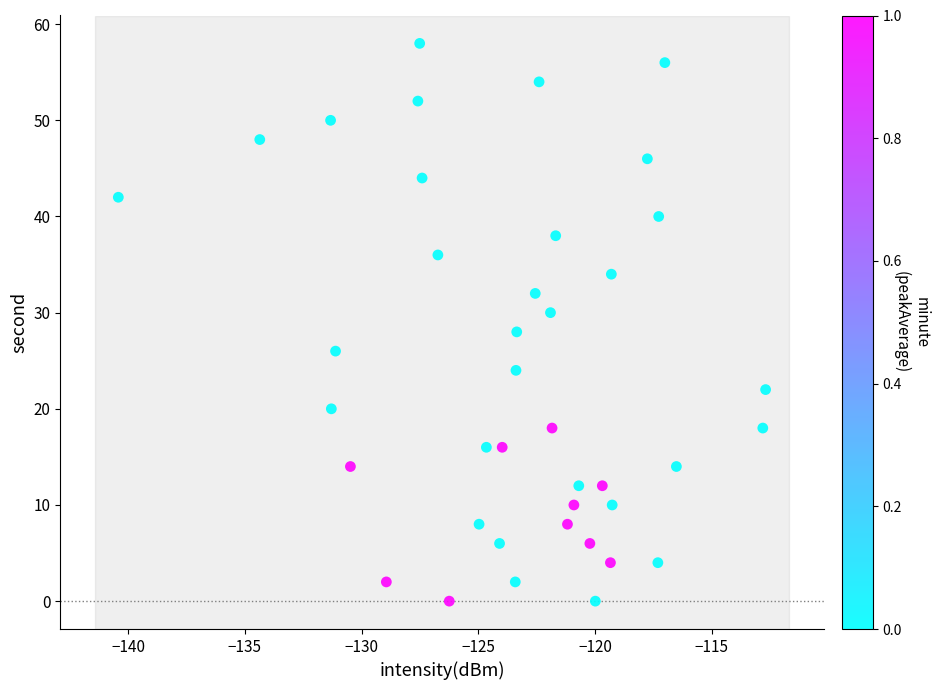

What is the range of Y values (max minus min)?

58